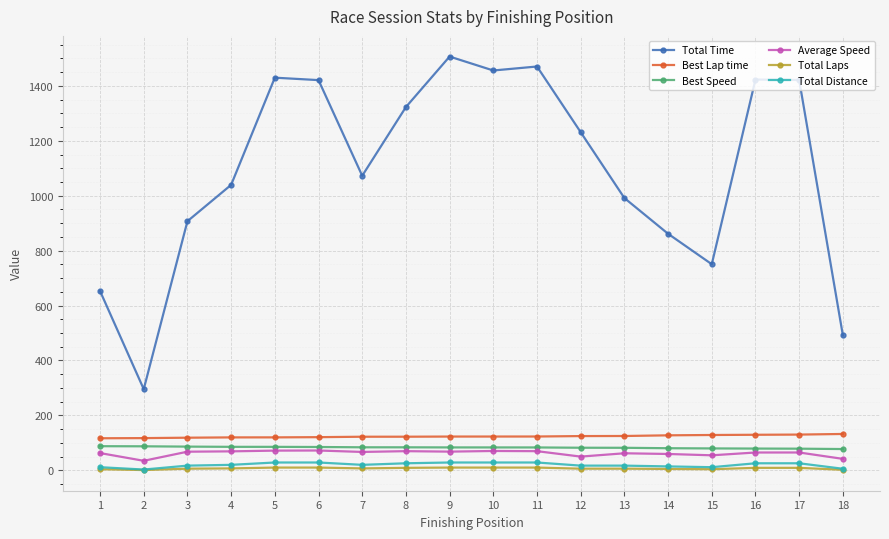

Which series has the largest total across all categories?

Total Time